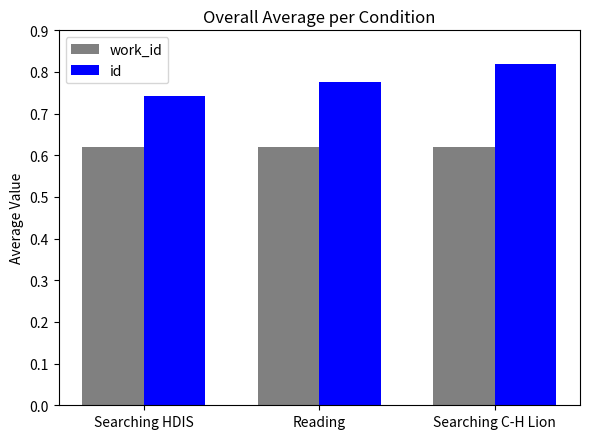

The id series shows 0.5 at Reading. True or false?

False